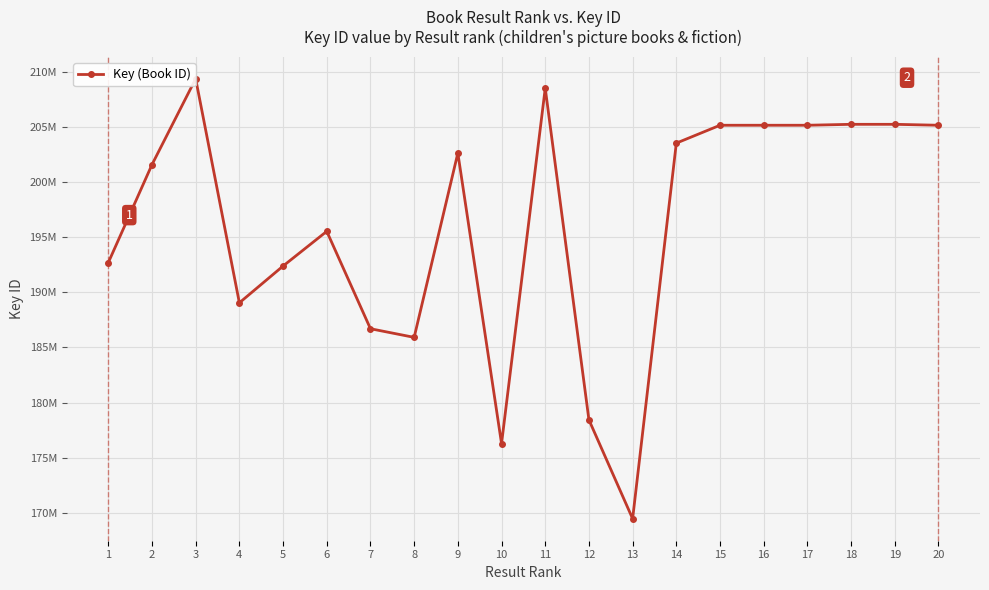

What is the value of the 15th point from the left?

205184930